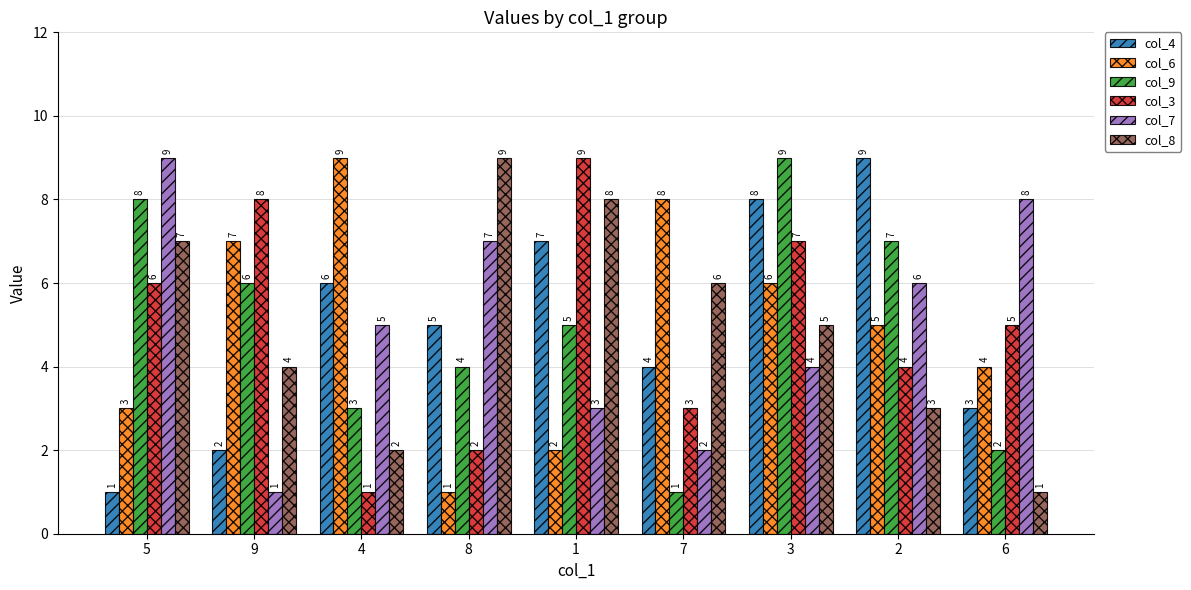

What is the difference between the second highest and second lowest values in the col_3 series?

6